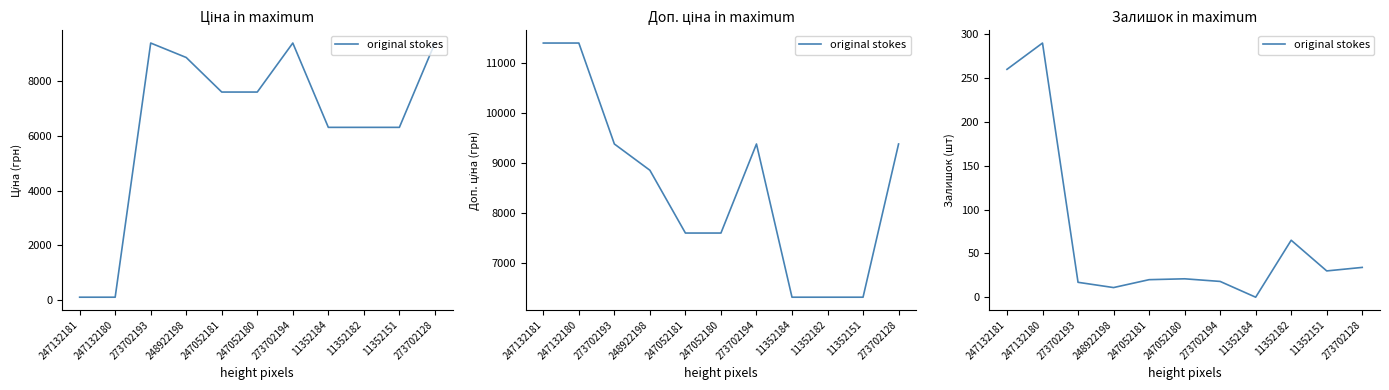

The chart shows a value of 135 at 247132180. True or false?

False